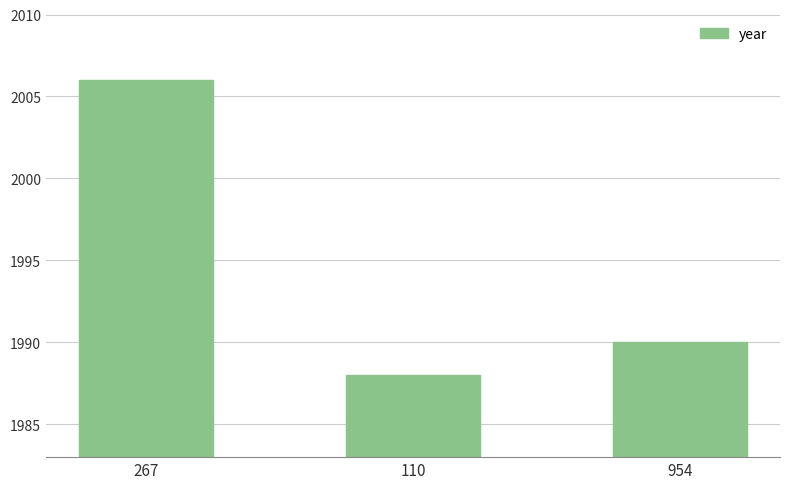

How many data points are less than 1990?

1